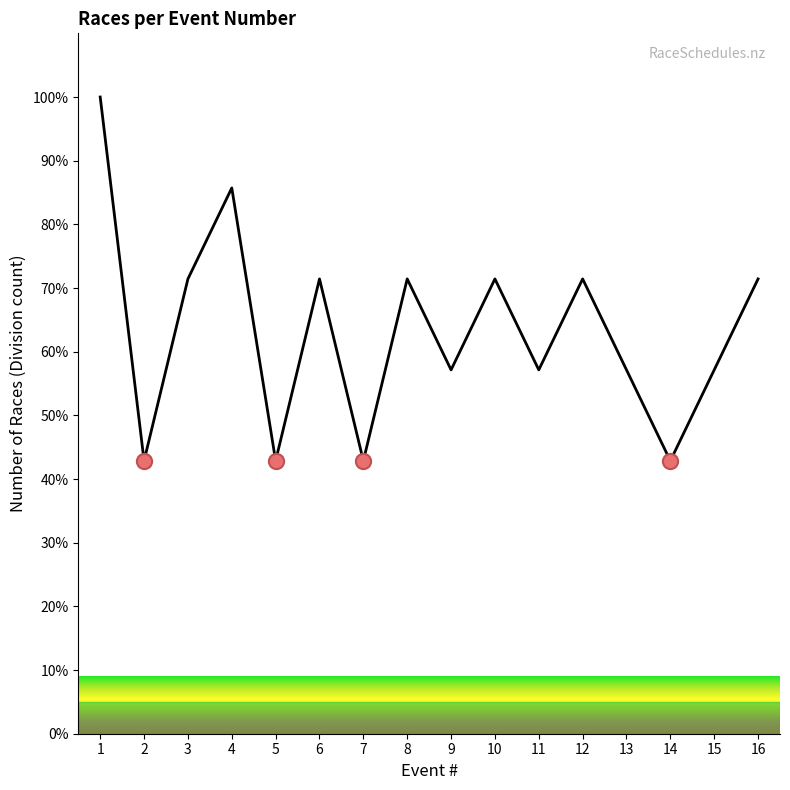

What is the change in value from 2 to 8?

+28.6